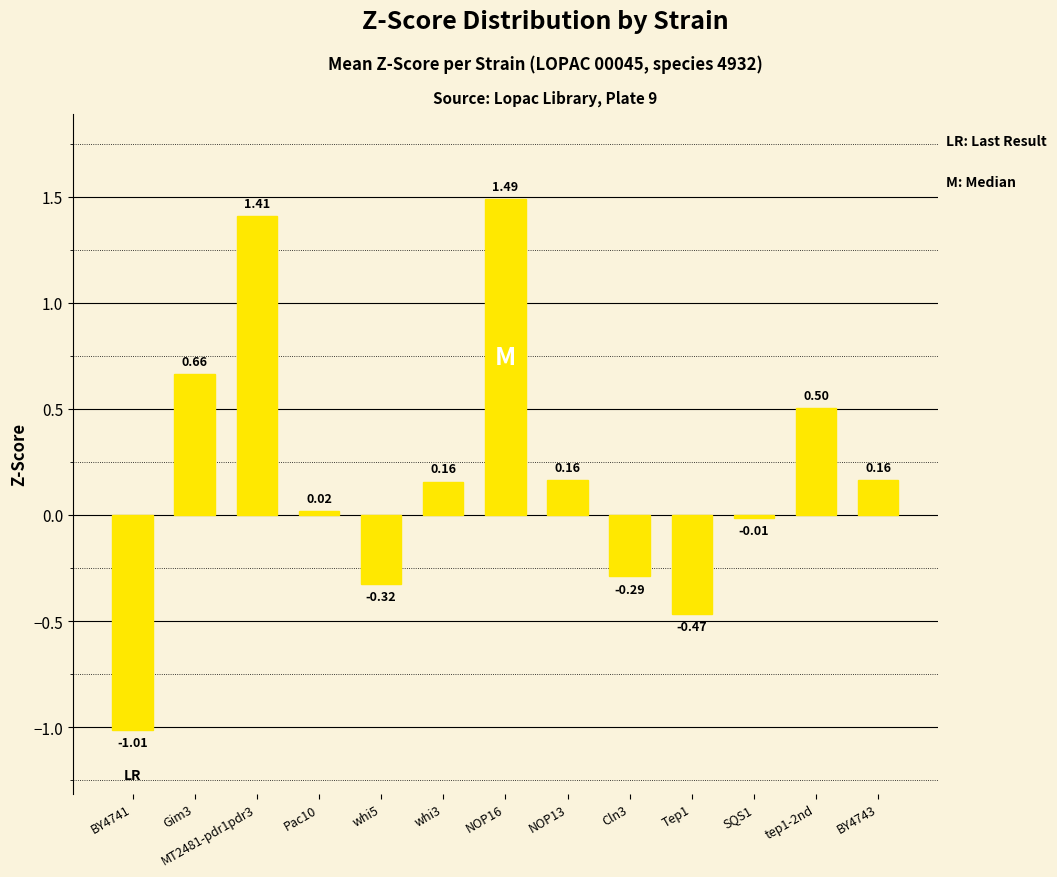

What is the sum of all values?

2.5